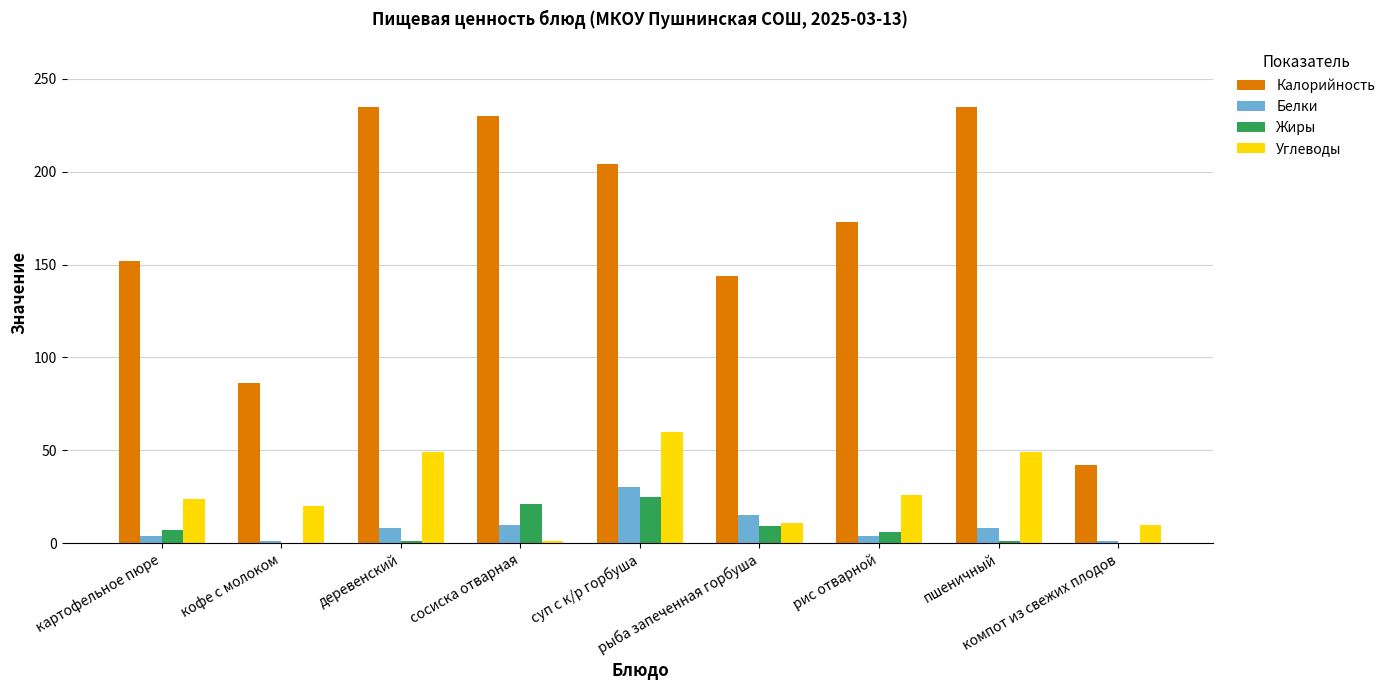

What is the greatest value displayed?

235